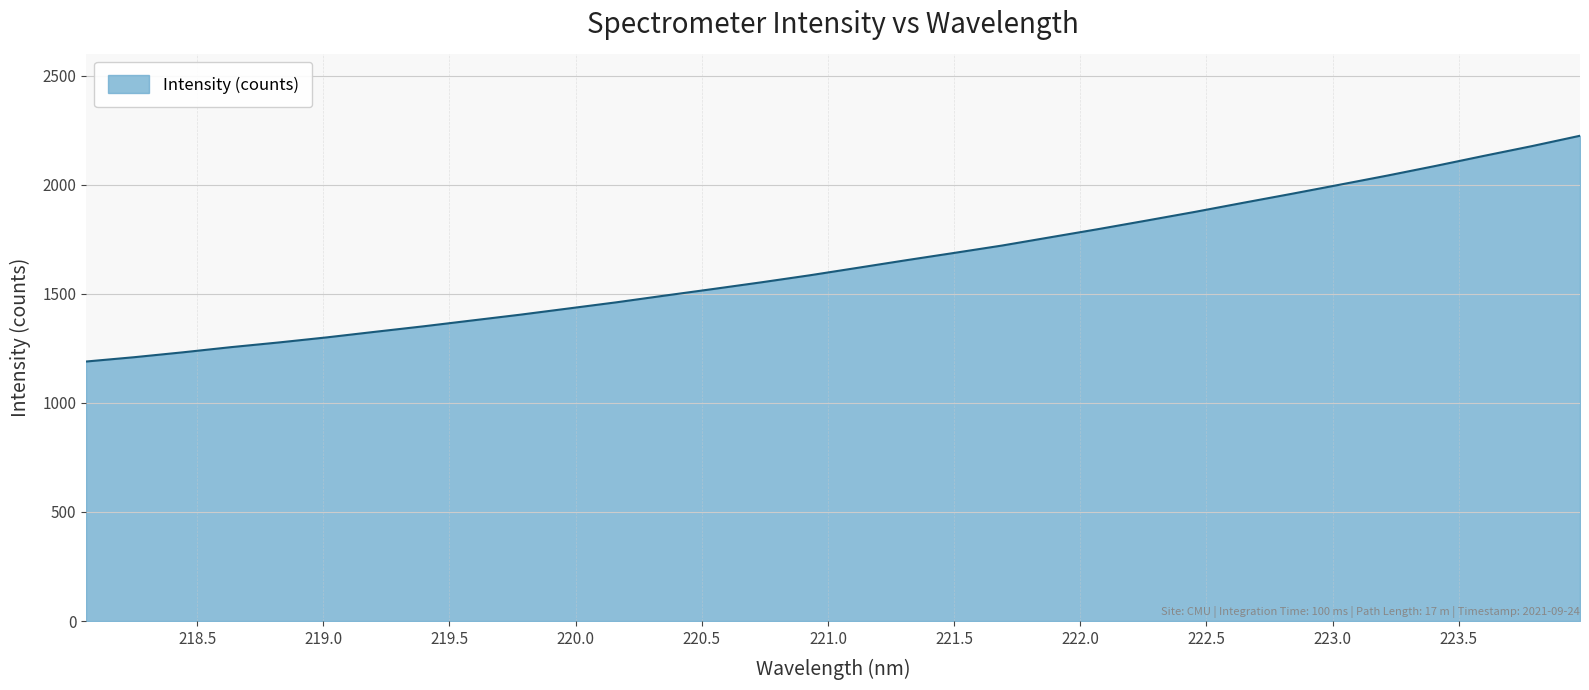

What is the smallest value displayed?

1189.5